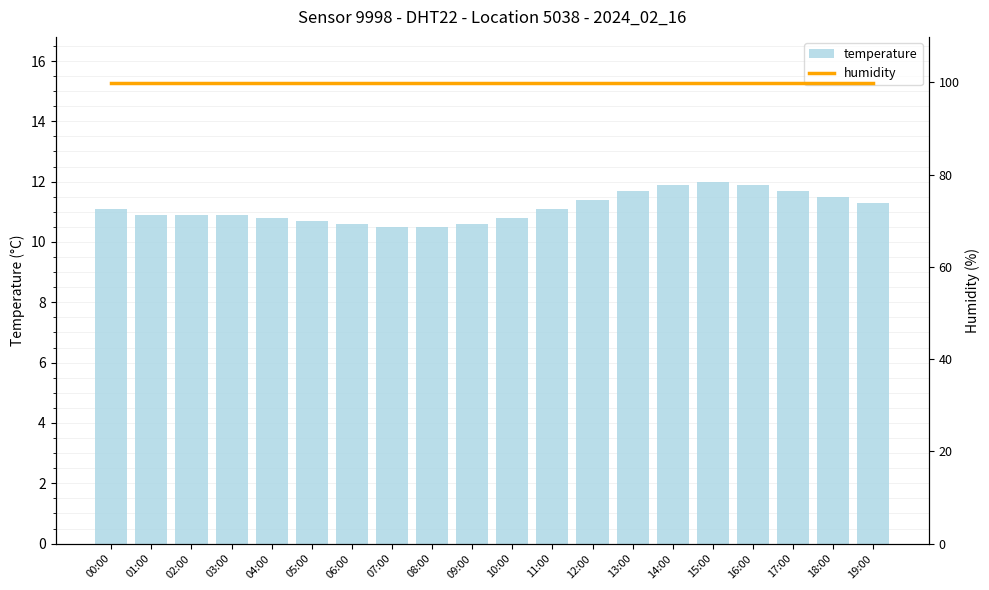

What are all the series names shown in the legend?

temperature, humidity